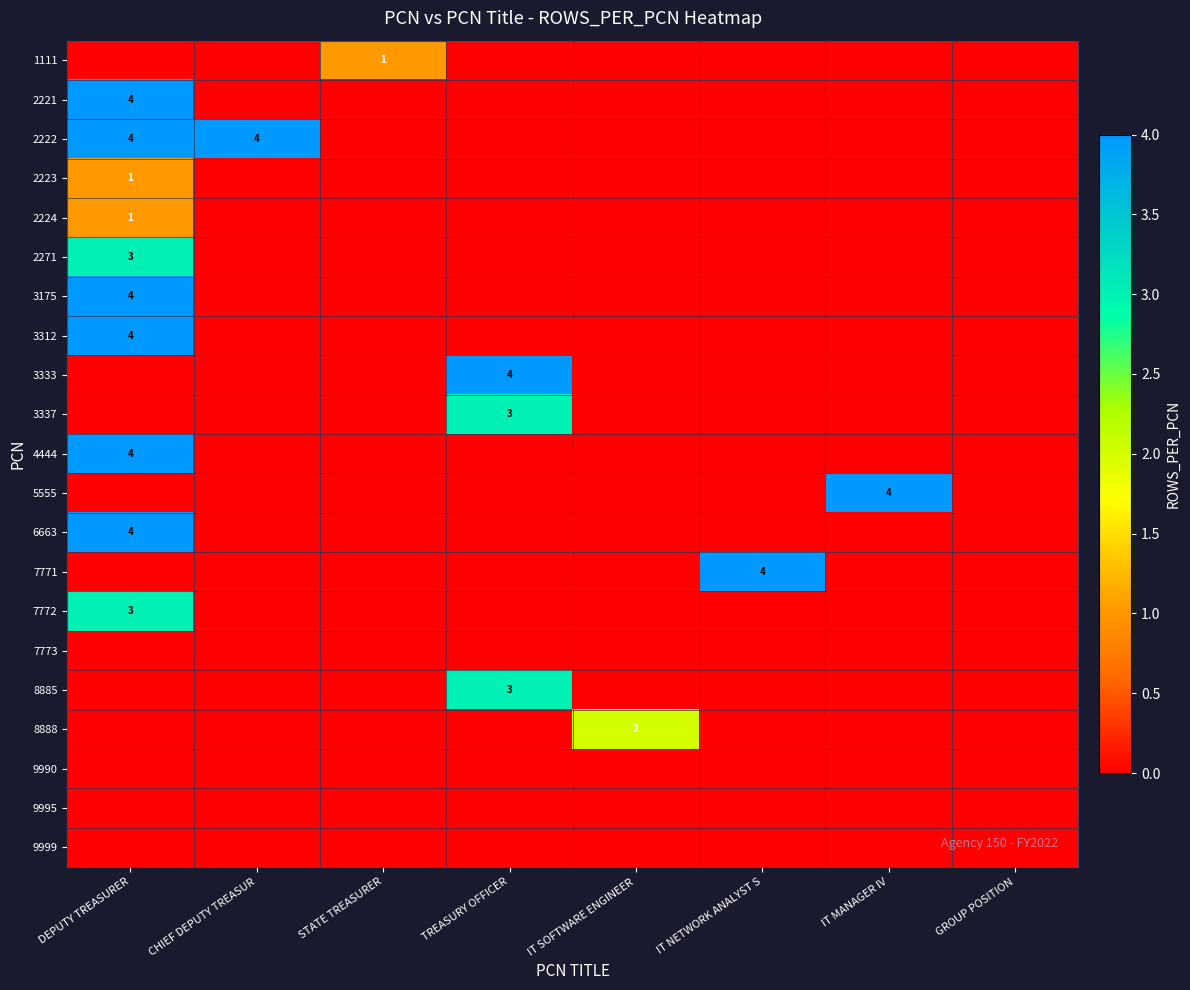

The 3333 series shows 4 at TREASURY OFFICER. True or false?

True